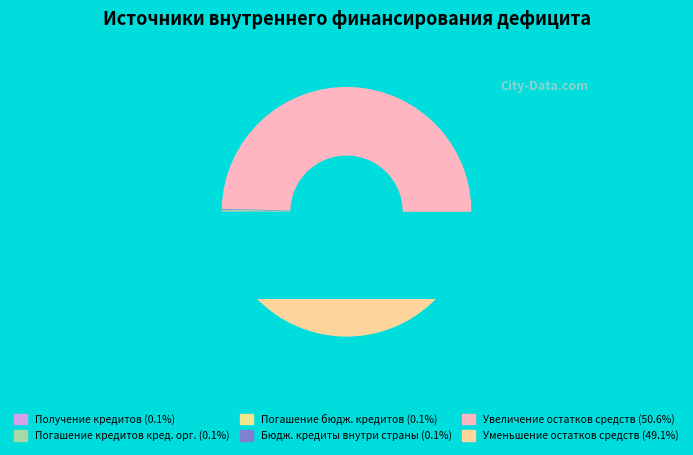

Rank the categories by value from highest to lowest.

Увеличение прочих остатков денежных средств, Уменьшение прочих остатков денежных средств, Получение кредитов от кредитных организаций, Погашение кредитов кредитных организаций, Погашение бюджетных кредитов от других бюджетов, Бюджетные кредиты внутри страны